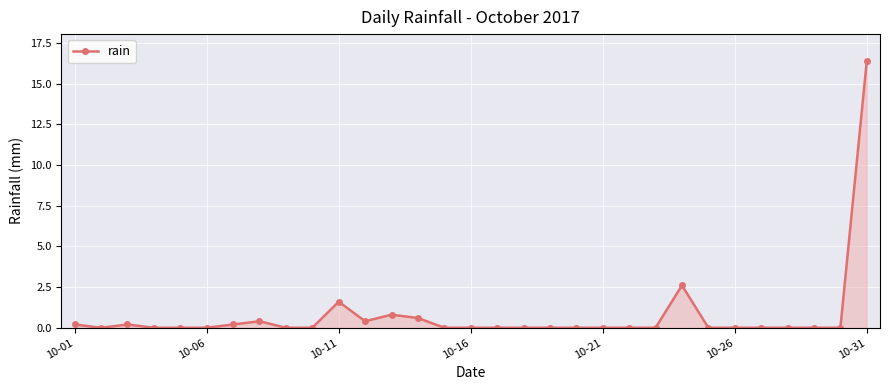

What is the value of the 14th point from the left?

0.6